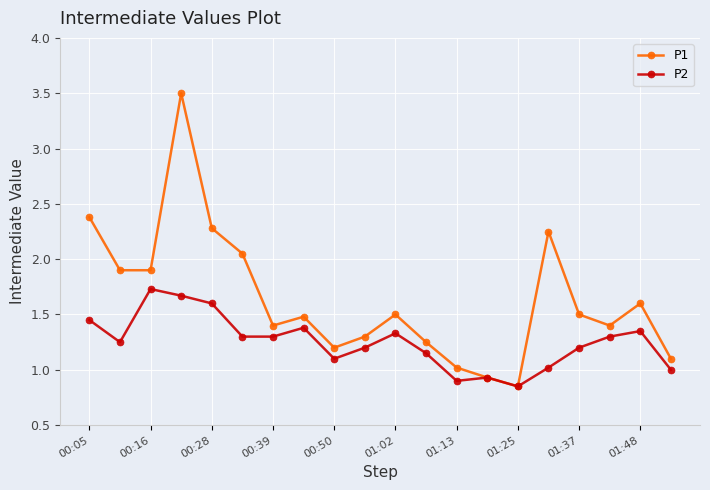

How many categories are shown in the chart?

20